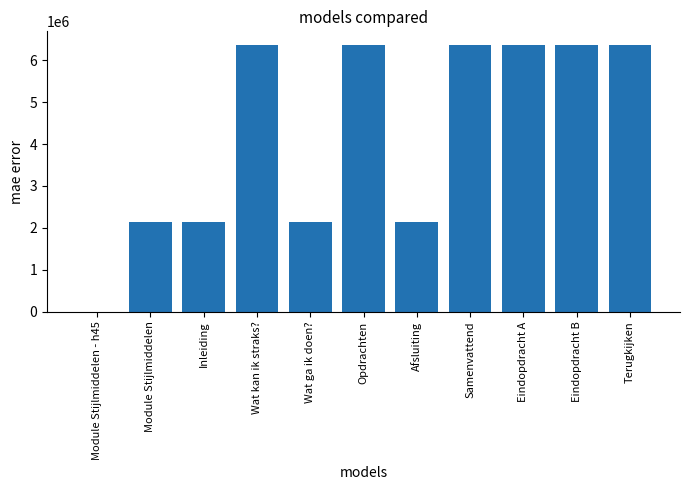

Is it true that the value at Eindopdracht A is 1374450?

False